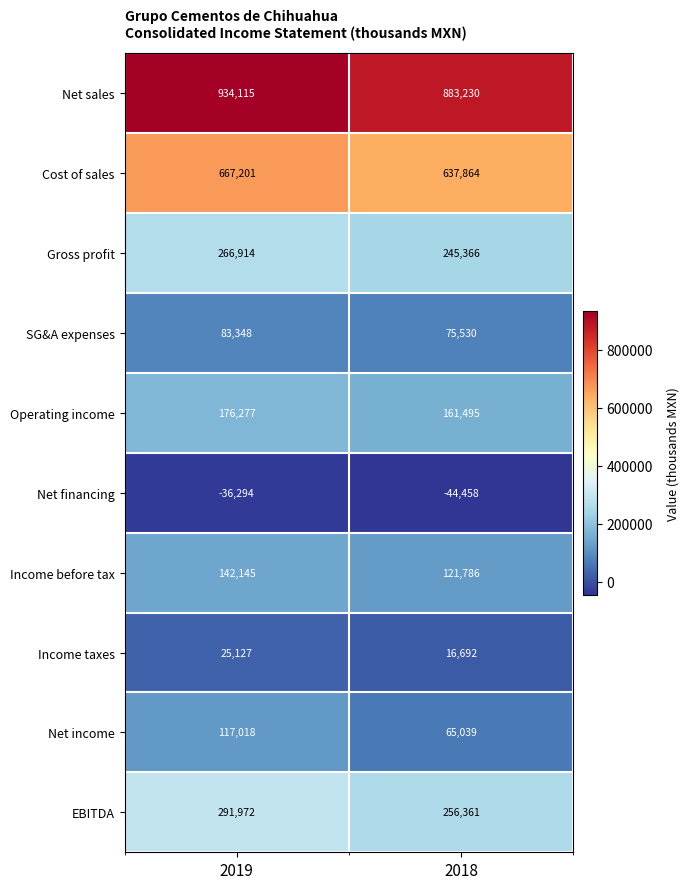

What is the greatest value displayed?

934115